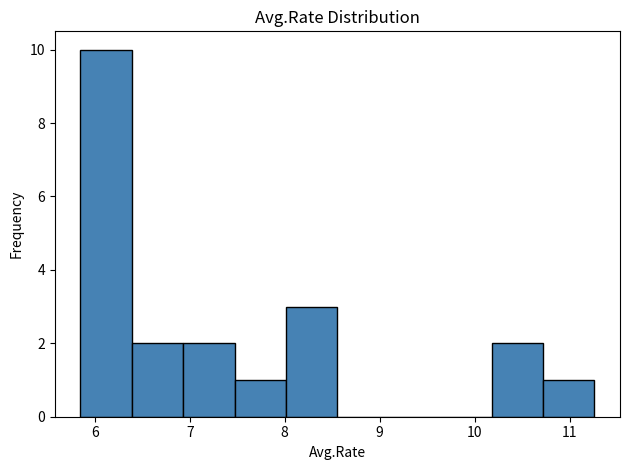

What is the height of the bar covering 6.9 to 7.5 on the x-axis? Neither the bar edges nor the heights are printed on the chart, so give them approximately, as read against the axes.

2